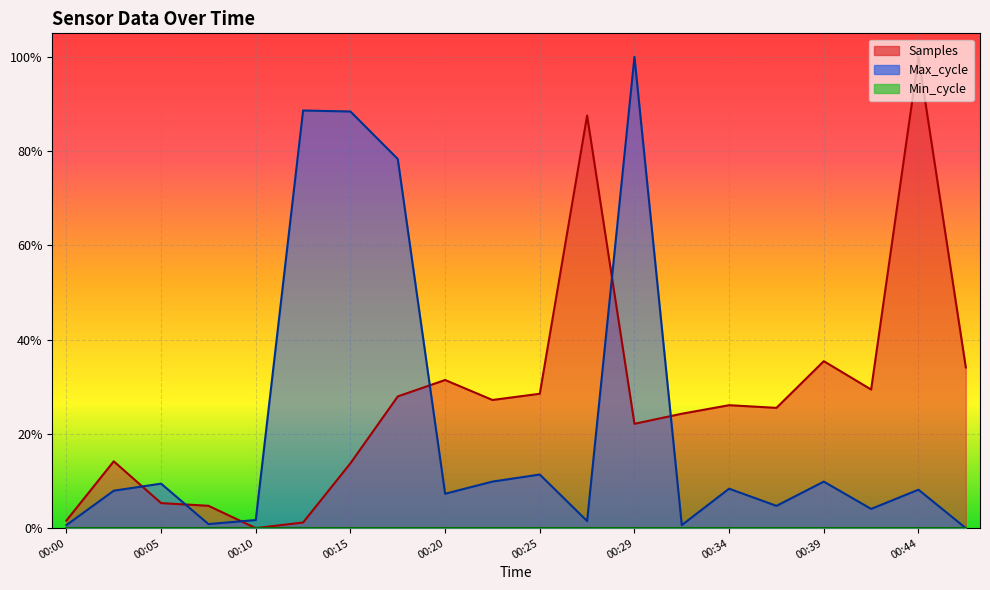

What is the spread (max minus min) of values at 00:46?

0.3